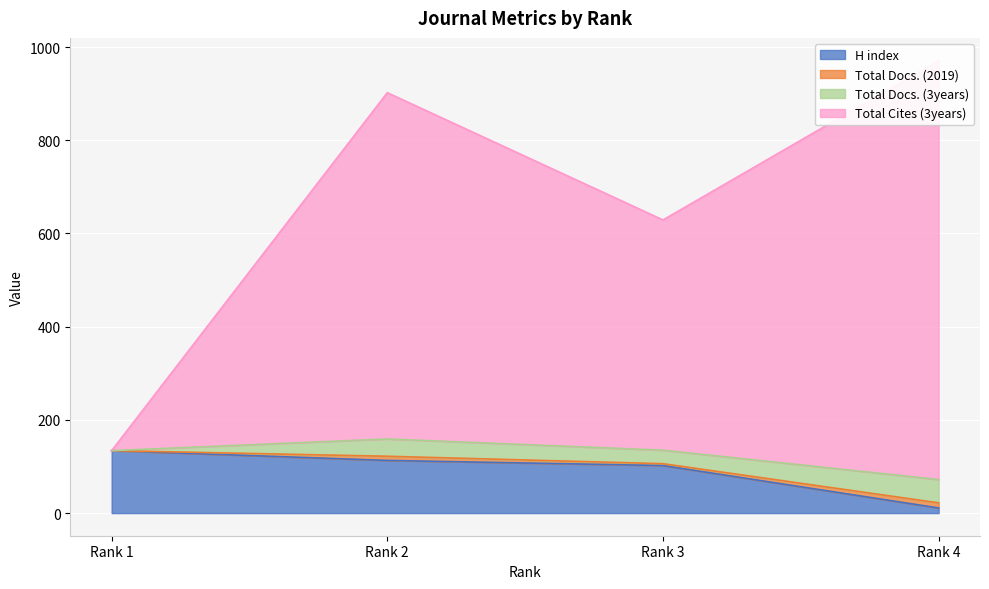

What is the sum of all H index values?

360